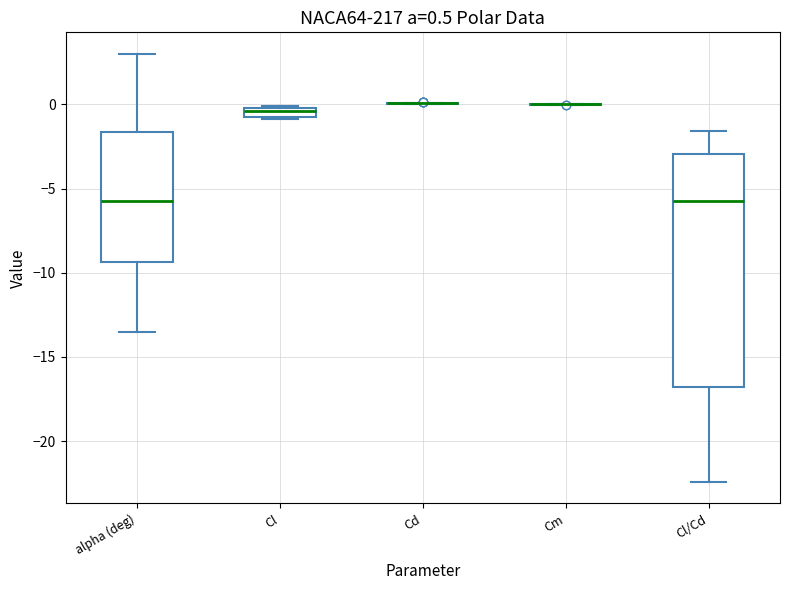

Which box is the tallest, from its lower edge to its upper edge?

Cl/Cd